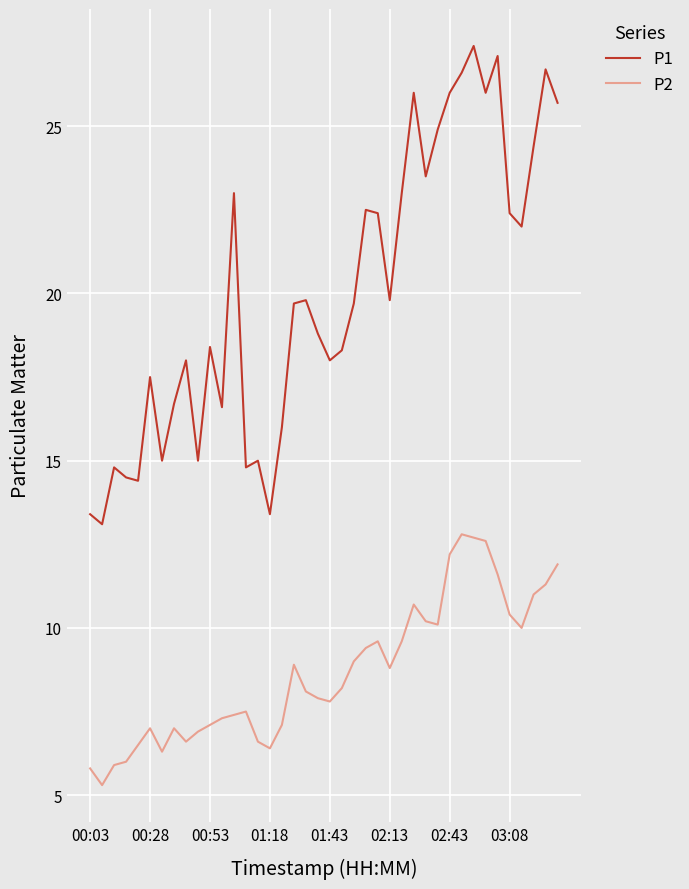

What is the sum of all P1 values?

800.3